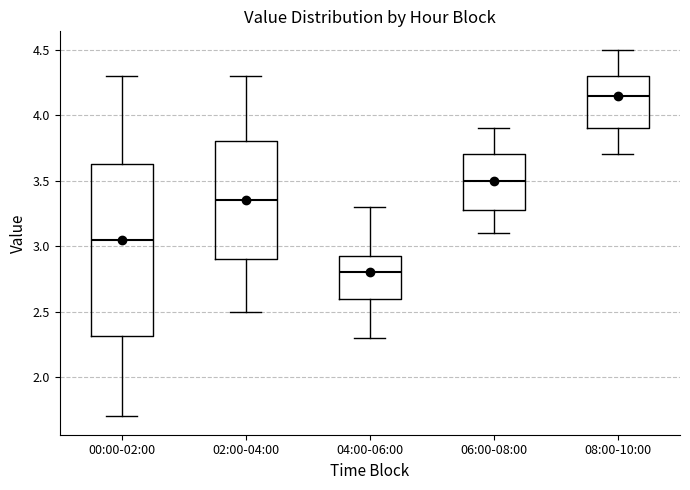

Comparing the boxes themselves (not the whiskers), which one is the tallest?

00:00-02:00